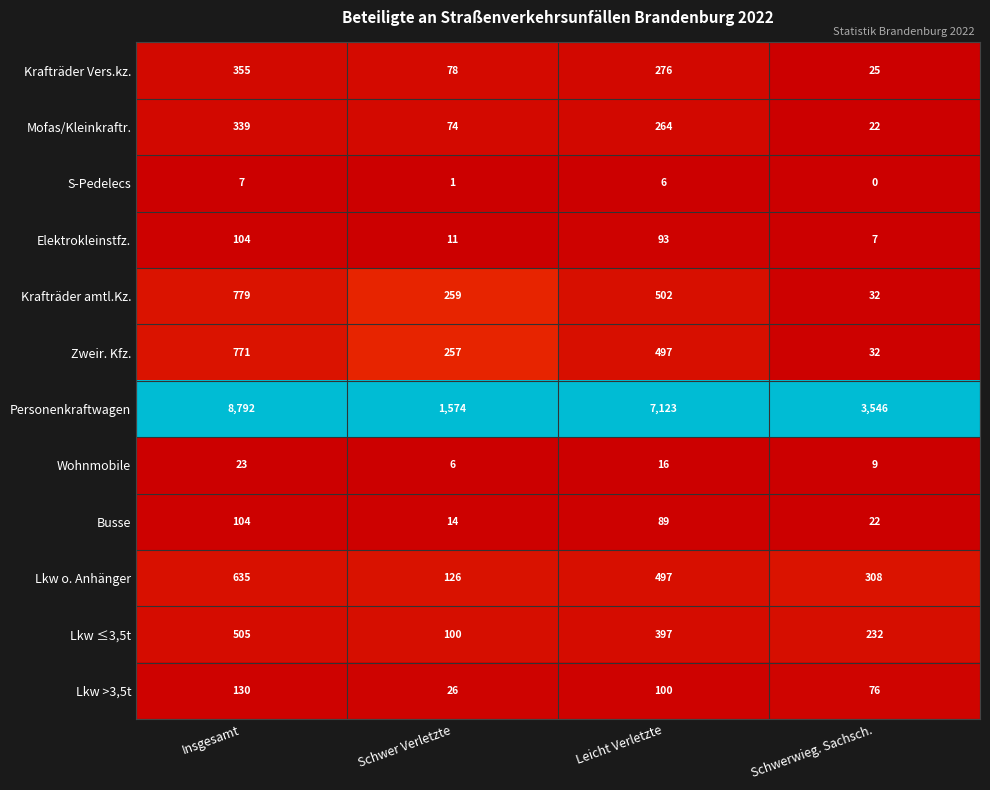

Rank the series at Schwer Verletzte from lowest to highest value.

S-Pedelecs, Wohnmobile, Elektrokleinstfz., Busse, Lkw >3,5t, Mofas/Kleinkraftr., Krafträder Vers.kz., Lkw ≤3,5t, Lkw o. Anhänger, Zweir. Kfz., Krafträder amtl.Kz., Personenkraftwagen